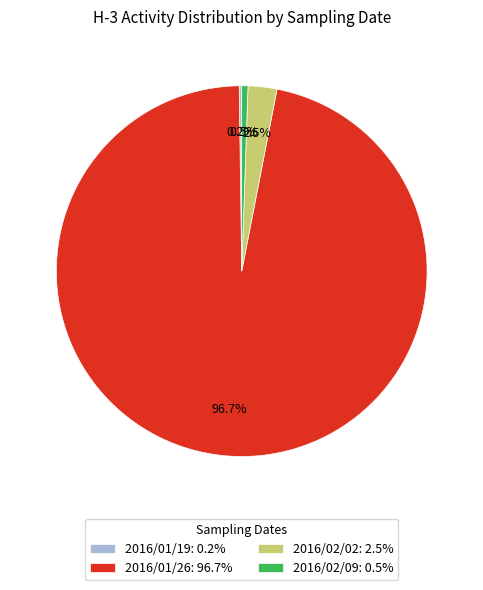

To the nearest percent, what percentage of the pie is 2016/01/26?

97%